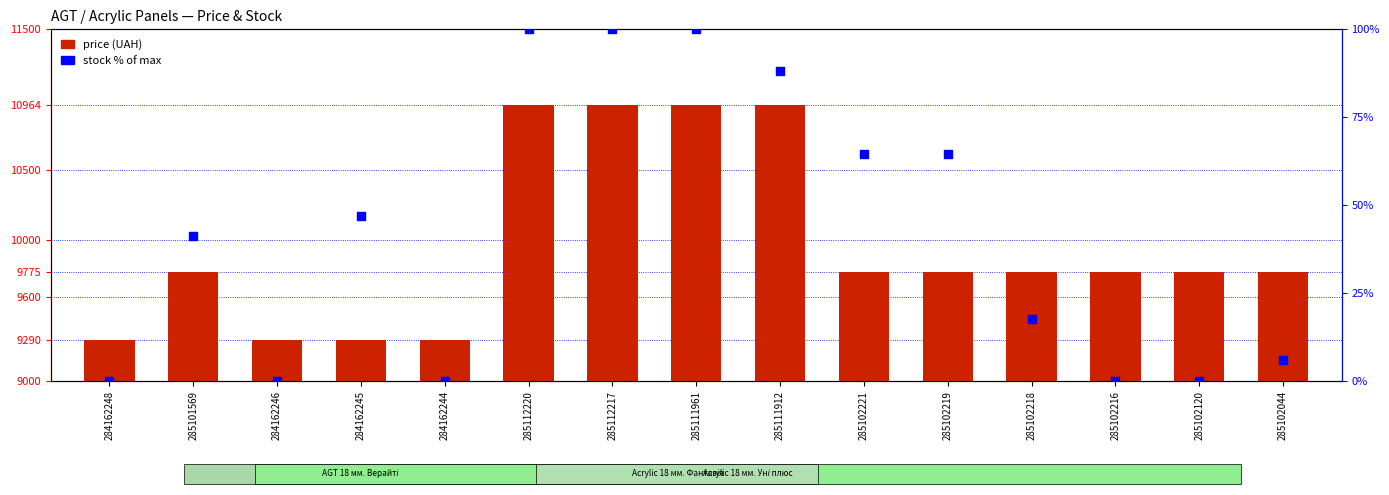

What are all the series names shown in the legend?

price (UAH), stock % of max